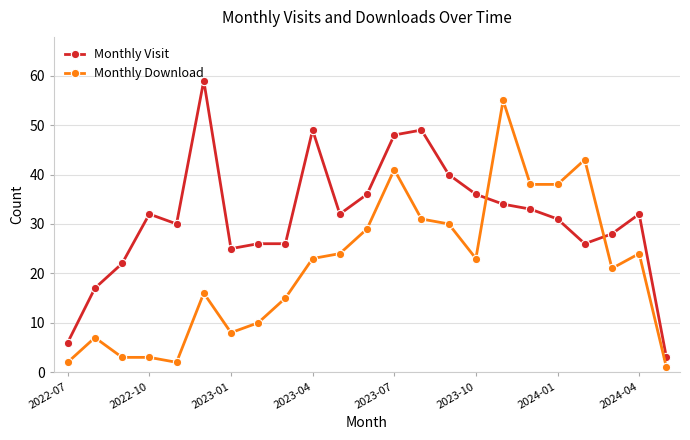

Count the number of categories in the chart.

23